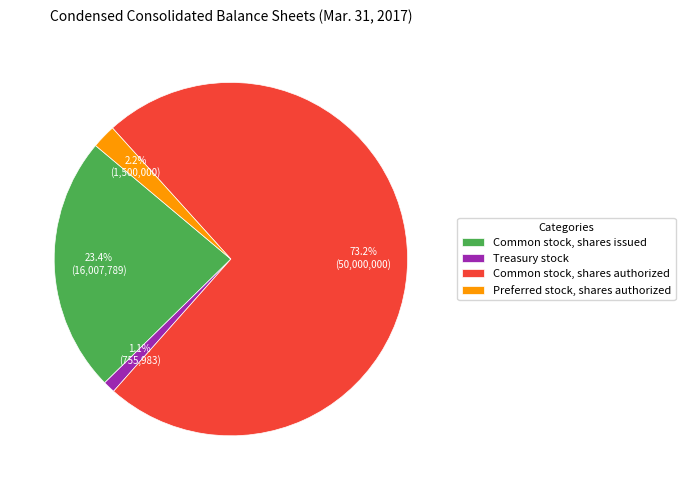

The Common stock, shares authorized slice represents 64% of the pie. True or false?

False